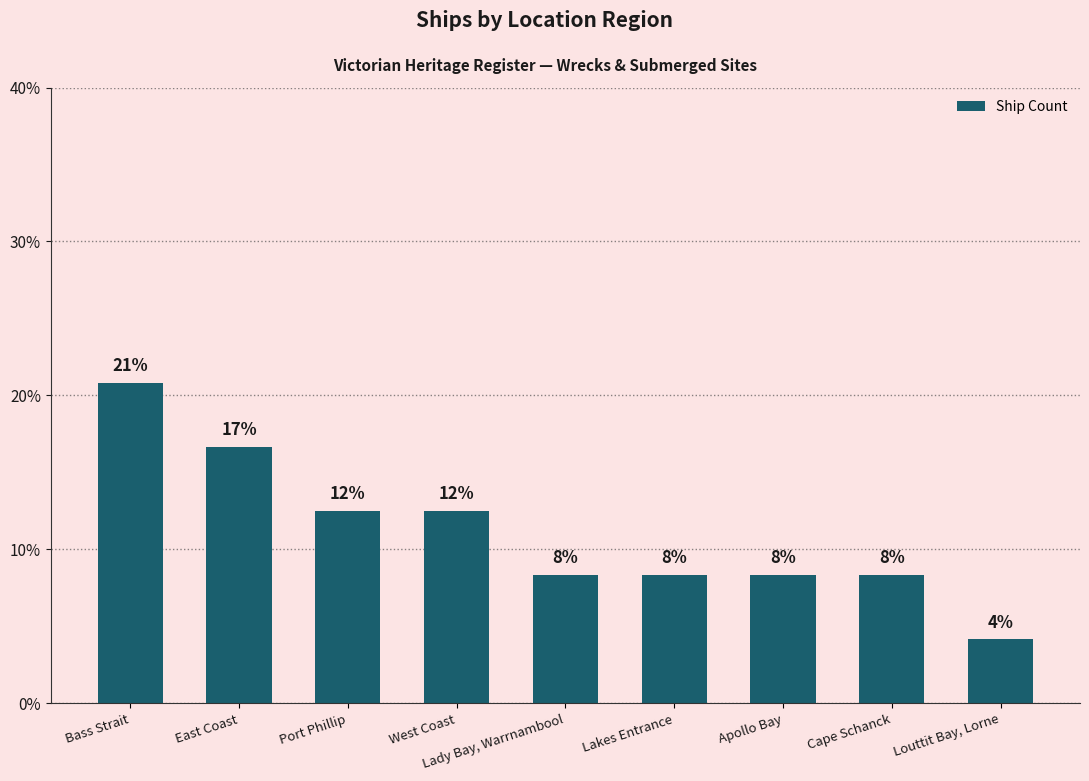

Reading left to right, transcribe all the data shown in this chart.

Bass Strait=0.2	East Coast=0.2	Port Phillip=0.1	West Coast=0.1	Lady Bay, Warrnambool=0.1	Lakes Entrance=0.1	Apollo Bay=0.1	Cape Schanck=0.1	Louttit Bay, Lorne=0.0